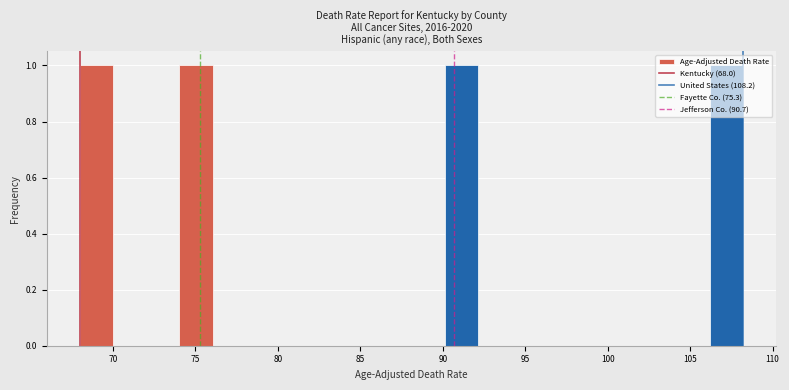

Reading left to right, list every bar in this chart as the range it spans on the x-axis followed by its height. Neither the bar edges nor the heights are printed on the chart, so give them approximately, as read against the axes.

68 to 70: 1
70 to 72: 0
72 to 74: 0
74 to 76: 1
76 to 78: 0
78 to 80: 0
80 to 82: 0
82 to 84: 0
84 to 86: 0
86 to 88: 0
88 to 90: 0
90 to 92: 1
92 to 94: 0
94 to 96: 0
96 to 98: 0
98 to 100: 0
100 to 102: 0
102 to 104: 0
104 to 106: 0
106 to 108: 1